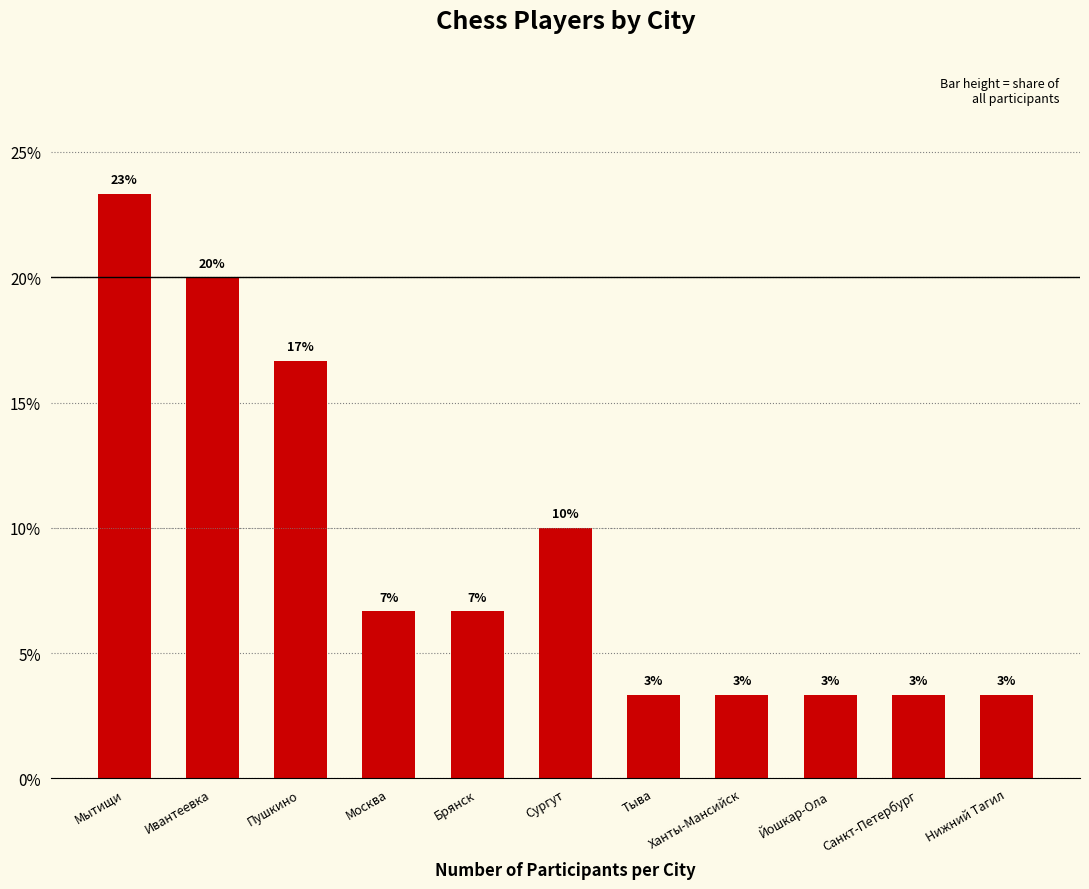

What is the difference between the maximum and minimum values?

0.2